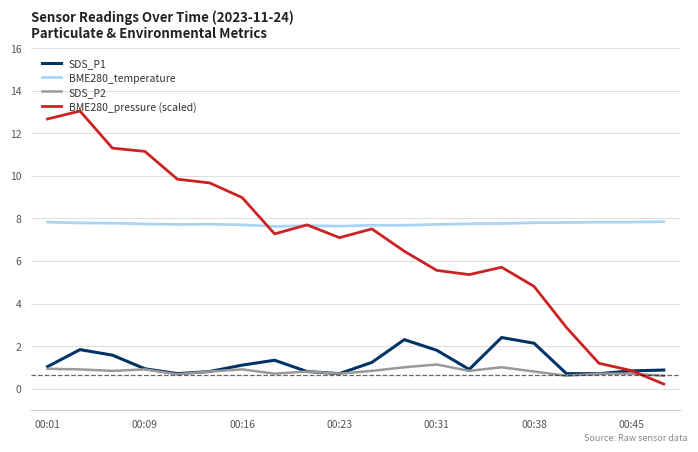

What is the difference between the maximum and minimum values in the SDS_P1 series?

1.7